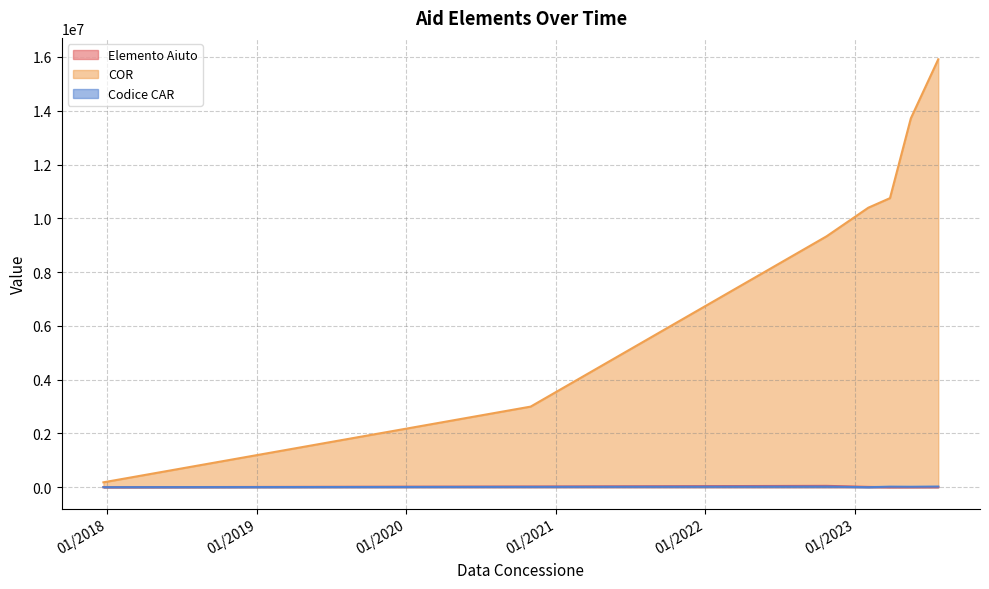

How many intersections are there between Codice CAR and Elemento Aiuto?

2